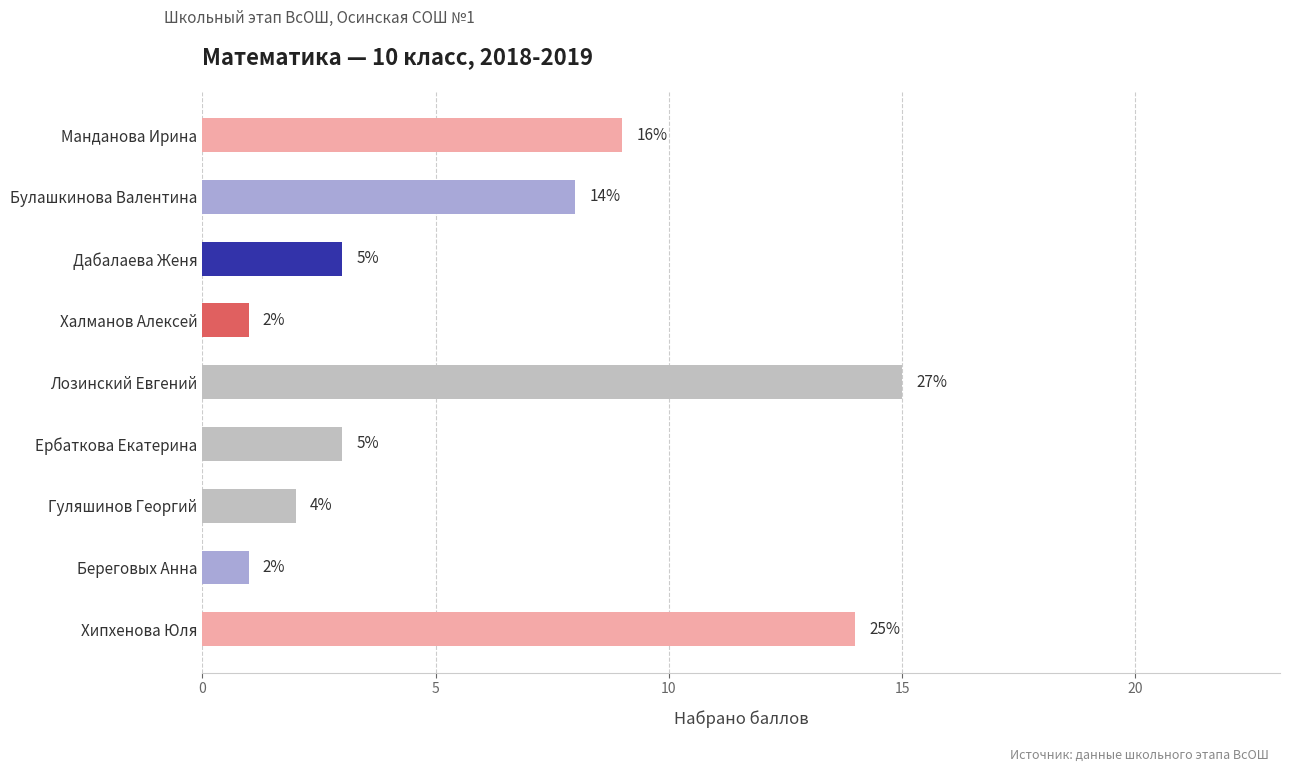

How many bars are there in total?

9